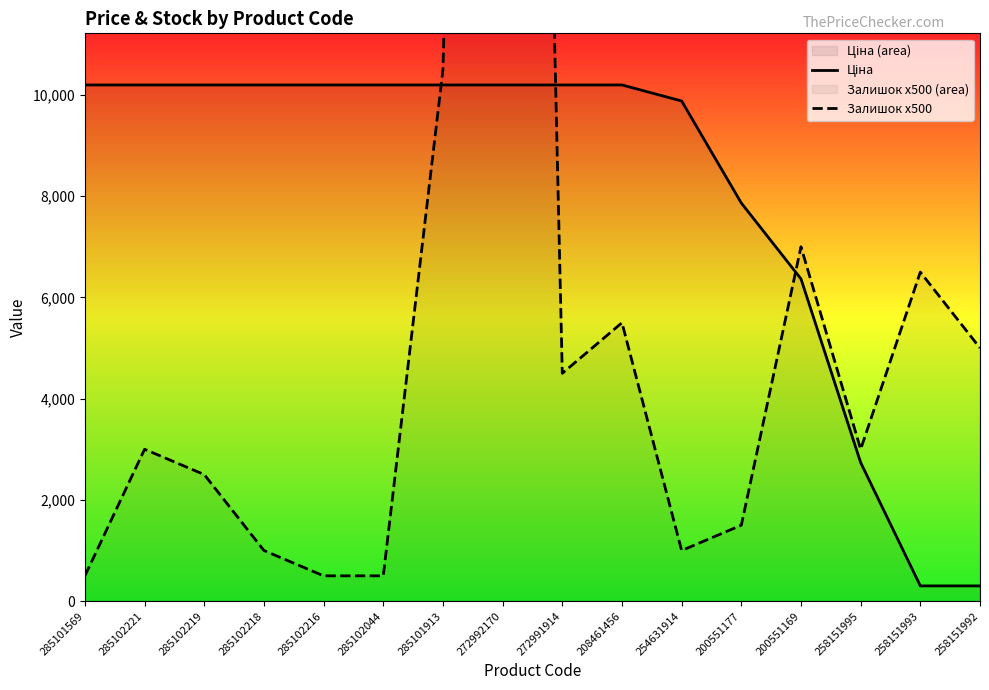

Which label corresponds to the largest value in the chart?

272992170